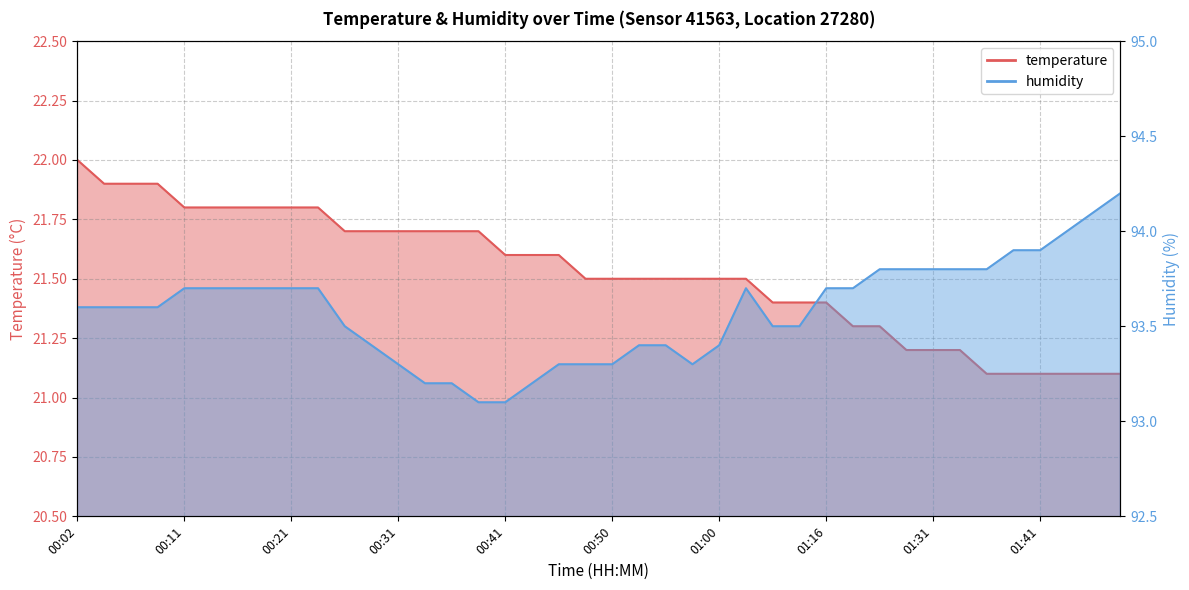

At how many categories does at least one series exceed 27?

40